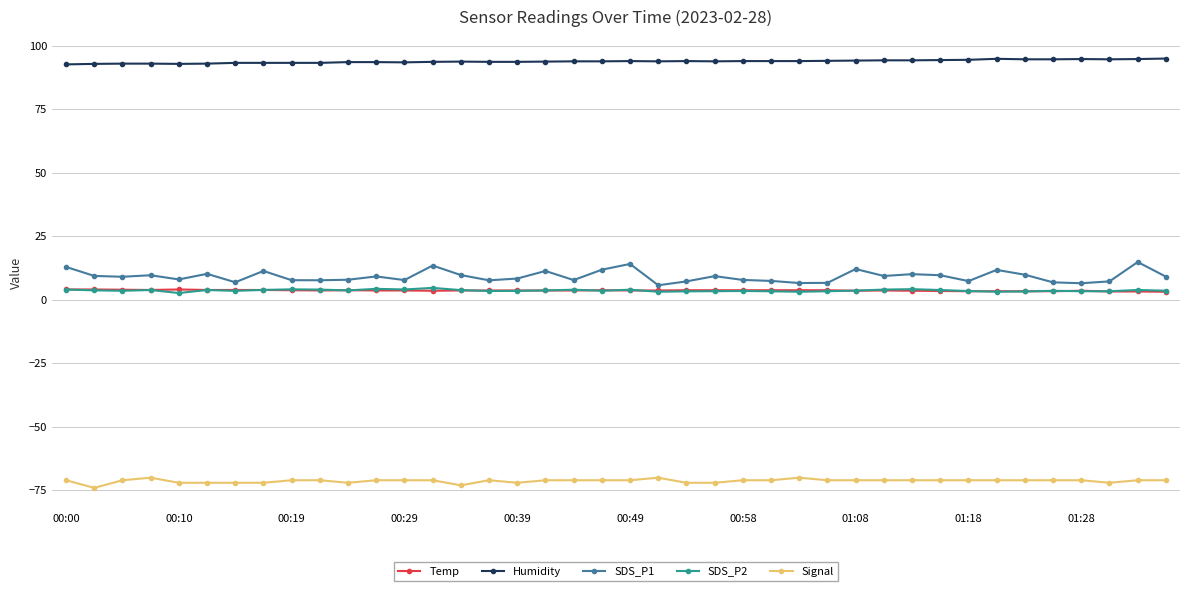

Which series has the largest total across all categories?

Humidity